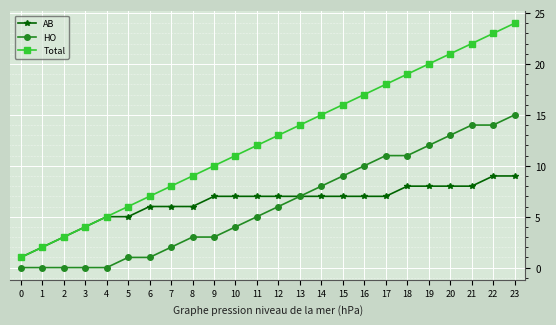

What is the difference between the HO values at 11 and 7?

3